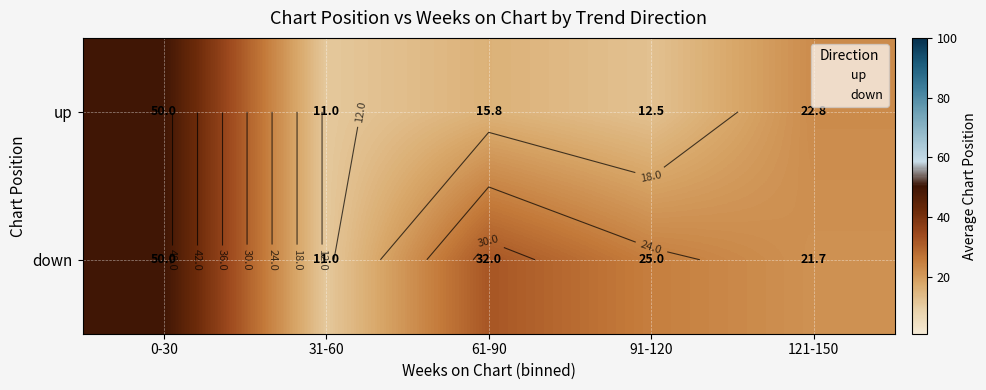

What is the sum of all down values?

139.7